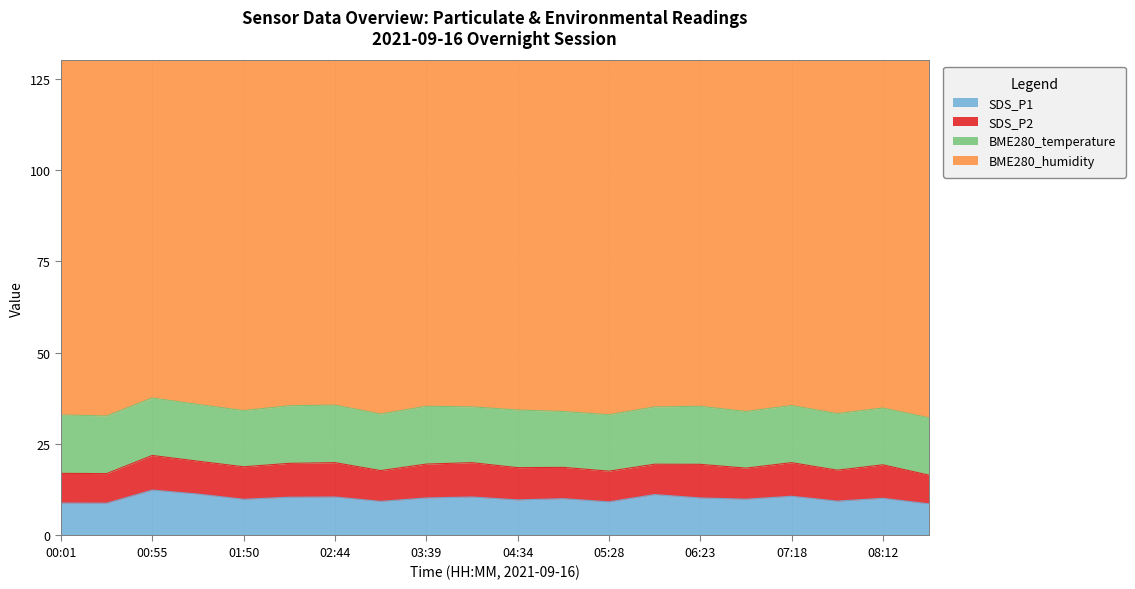

Where does the SDS_P1 series first go above 10?

00:55